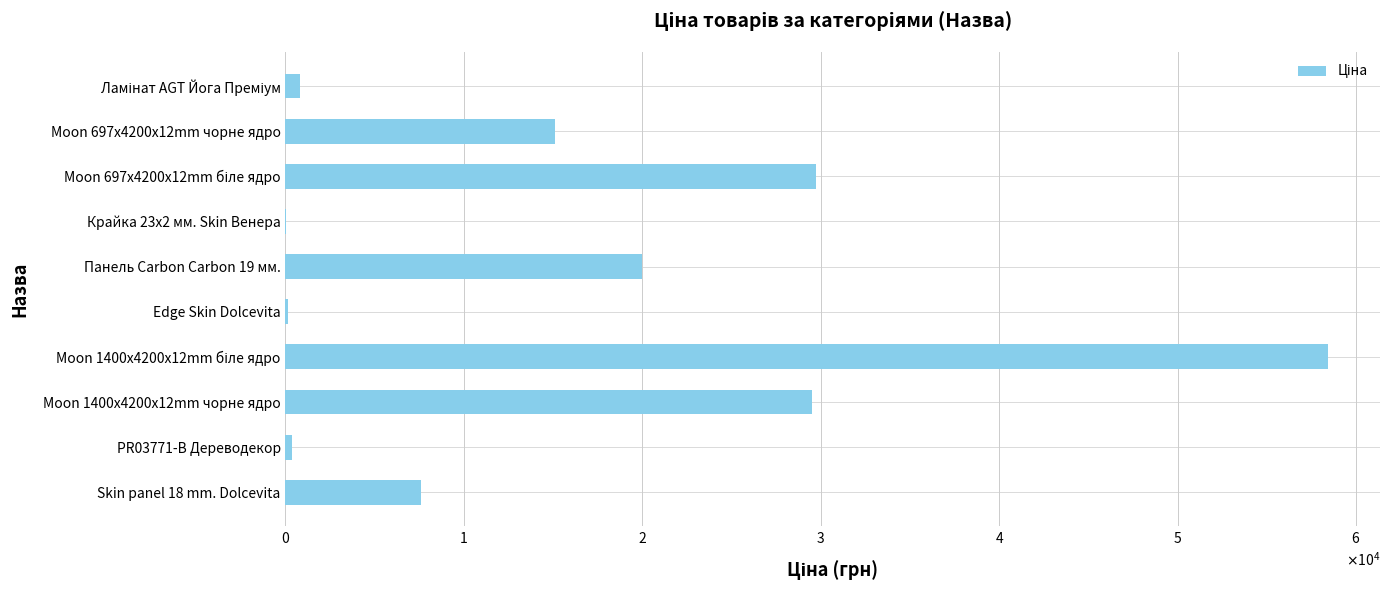

Are the bars horizontal?

Yes